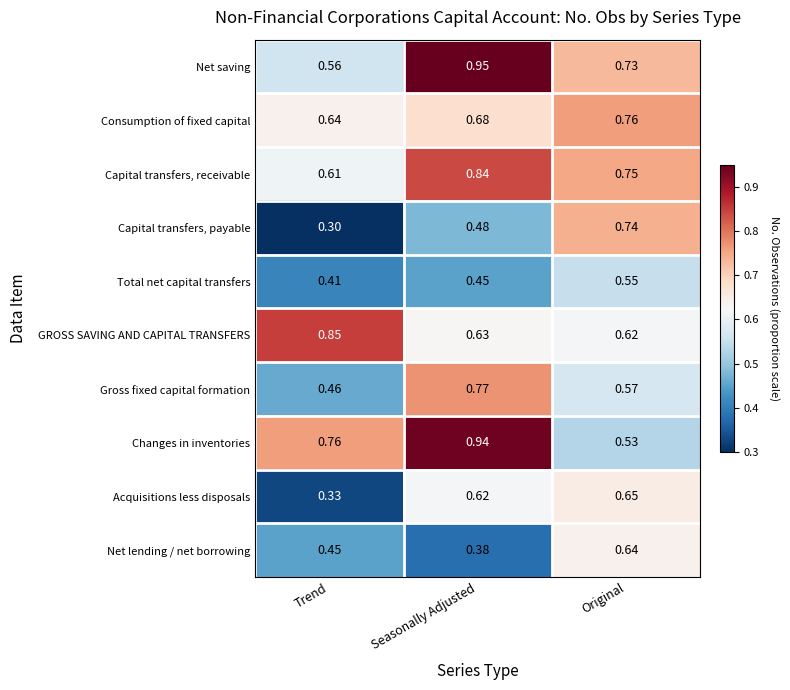

At which label is Gross fixed capital formation closest to 0?

Trend